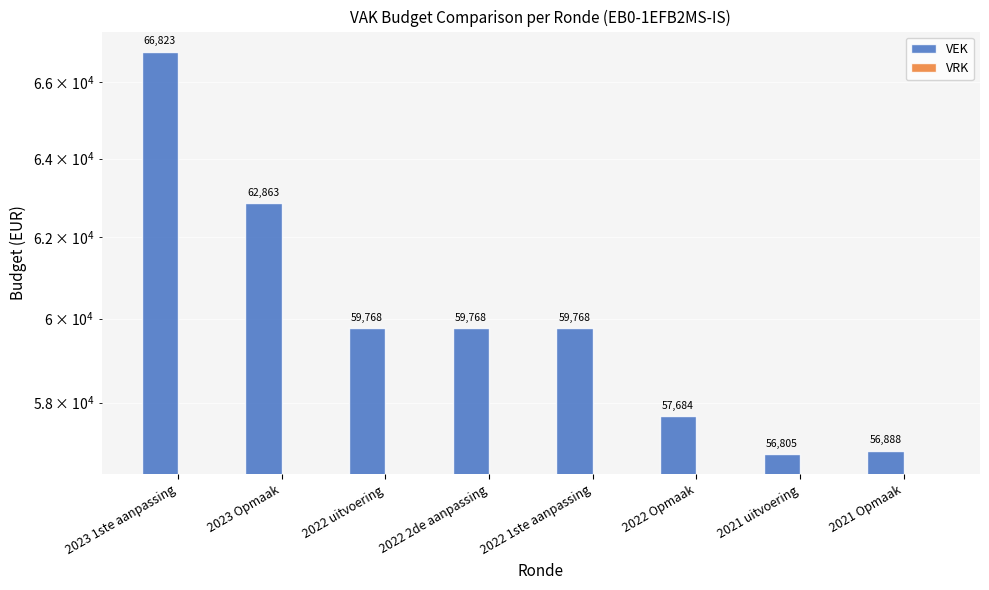

At how many categories does at least one series exceed 32185?

8